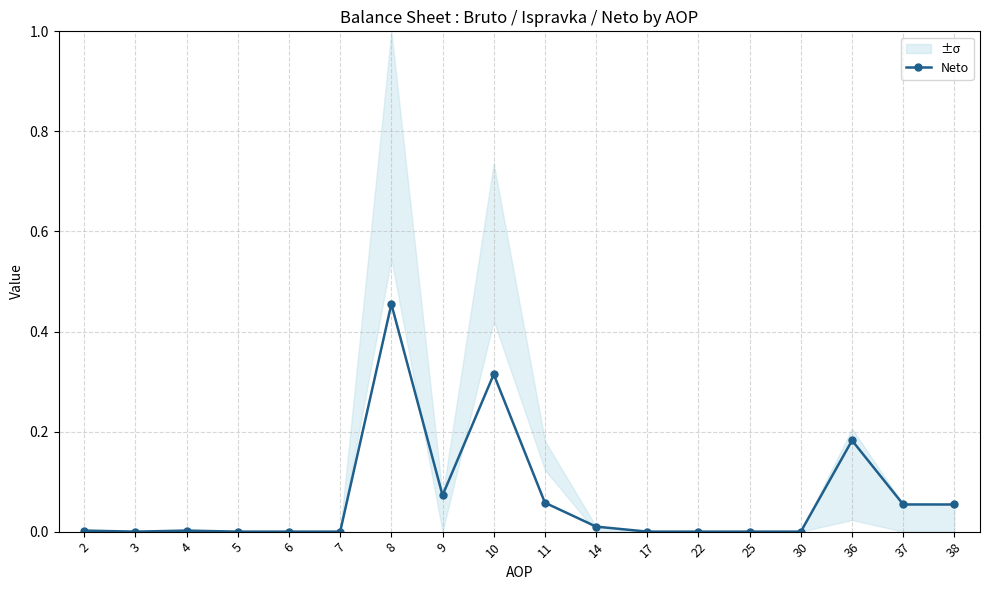

List the labels in order of value, largest first.

8, 10, 36, 9, 11, 37, 38, 14, 2, 4, 3, 5, 6, 7, 17, 22, 25, 30